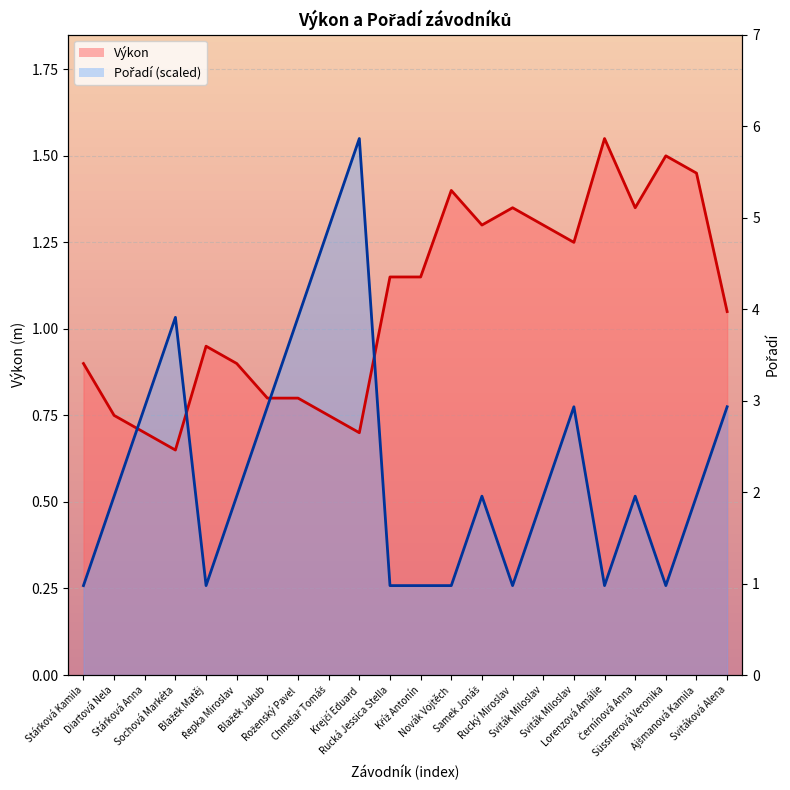

Reading left to right, transcribe all the data shown in this chart.

Výkon: 0.9	0.8	0.7	0.7	0.9	0.9	0.8	0.8	0.8	0.7	1.1	1.1	1.4	1.3	1.4	1.3	1.2	1.6	1.4	1.5	1.4	1.1
Pořadí: 0.3	0.5	0.8	1.0	0.3	0.5	0.8	1.0	1.3	1.6	0.3	0.3	0.3	0.5	0.3	0.5	0.8	0.3	0.5	0.3	0.5	0.8